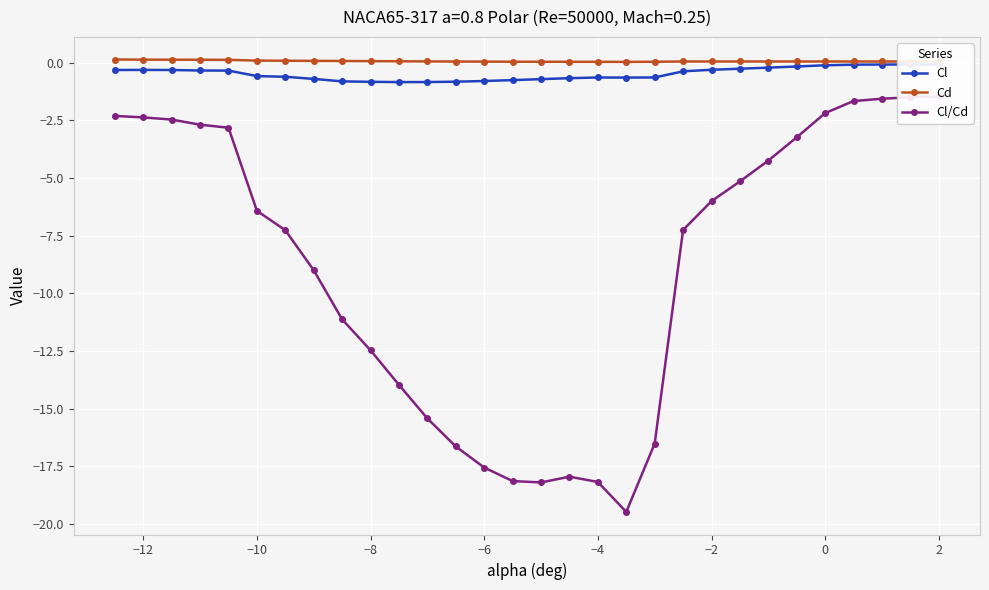

True or false: Cd has more than 1 interior local peaks.

True